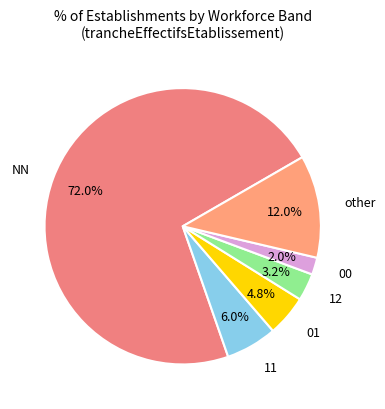

Which has a higher value, 00 or 11?

11